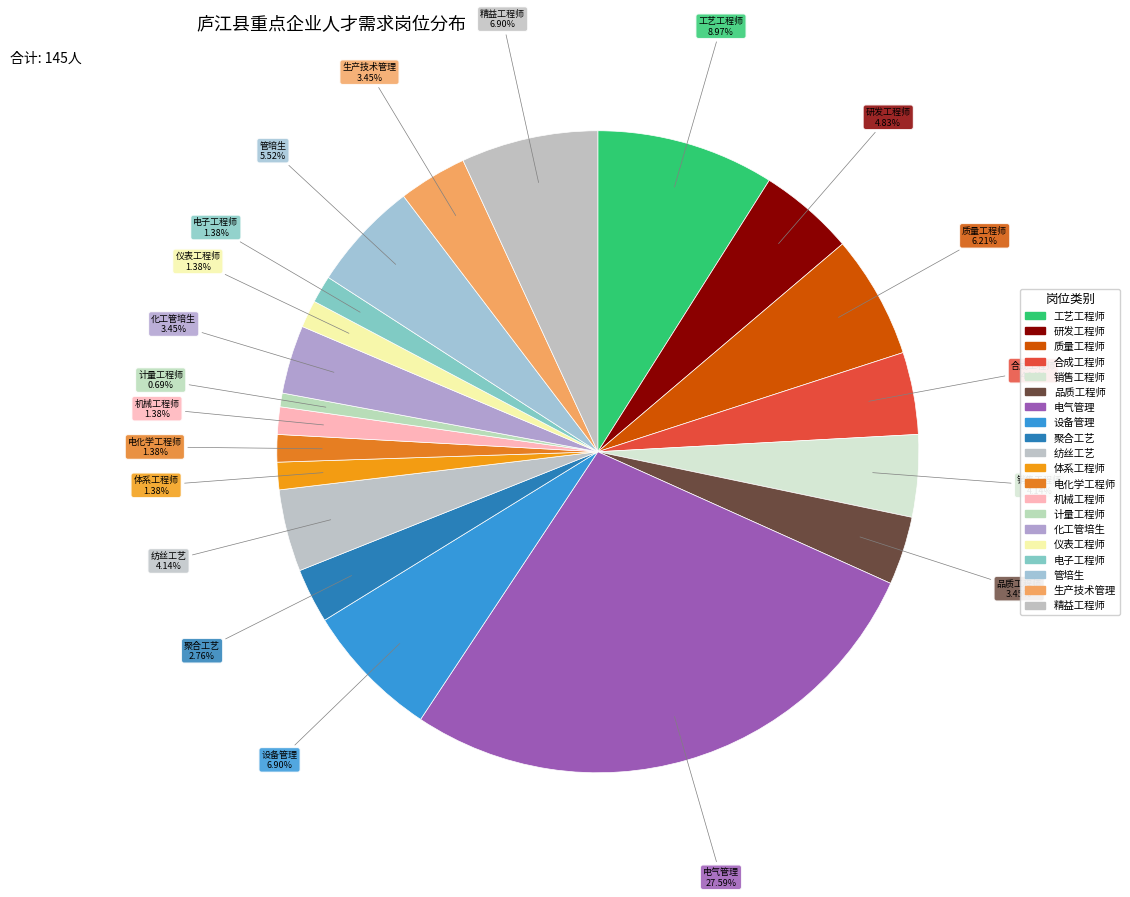

What percentage do 聚合工艺 and 电子工程师 together represent?

4.1%